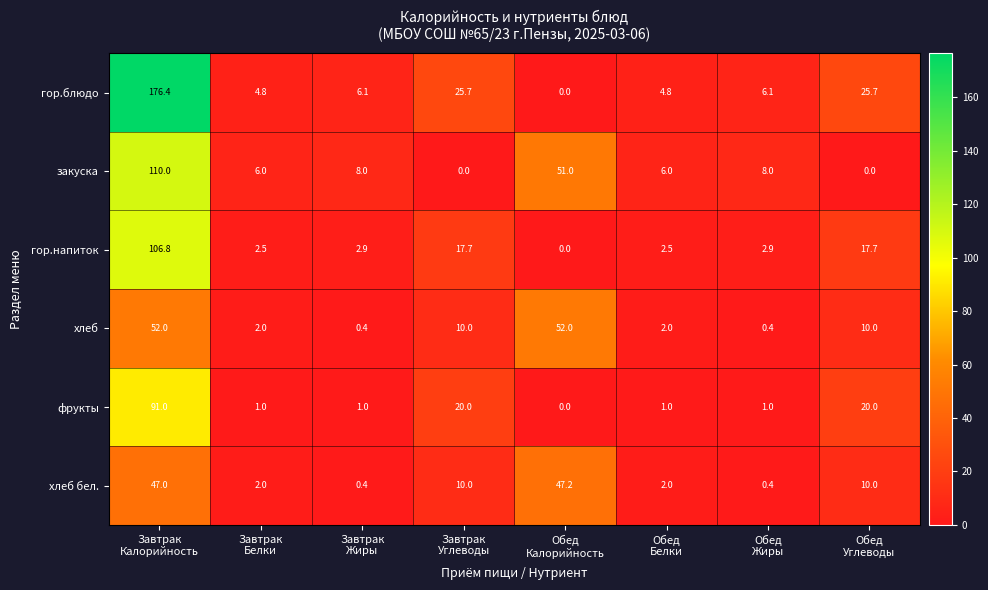

Which series has the largest total across all categories?

гор.блюдо